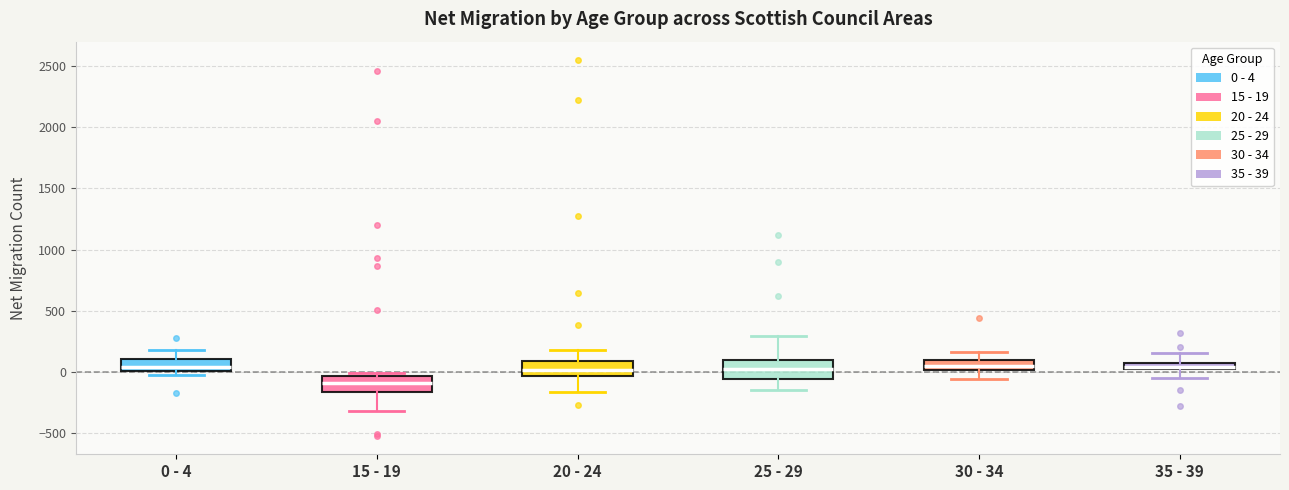

Where does the lower whisker of the box for 30 - 34 end on the y-axis? The values are not printed on the chart, so give them approximately, as read against the axis.

-50